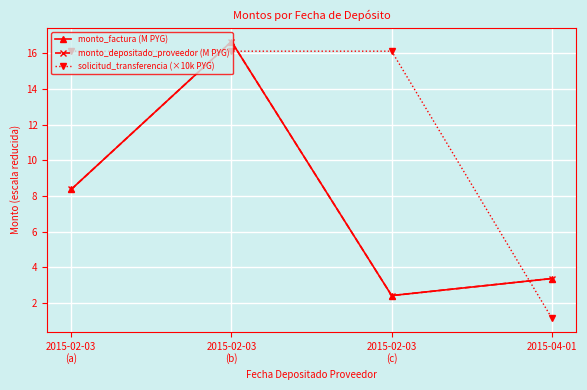

In monto_depositado_proveedor (M PYG), how many points are lower than both neighbors (excluding endpoints)?

1